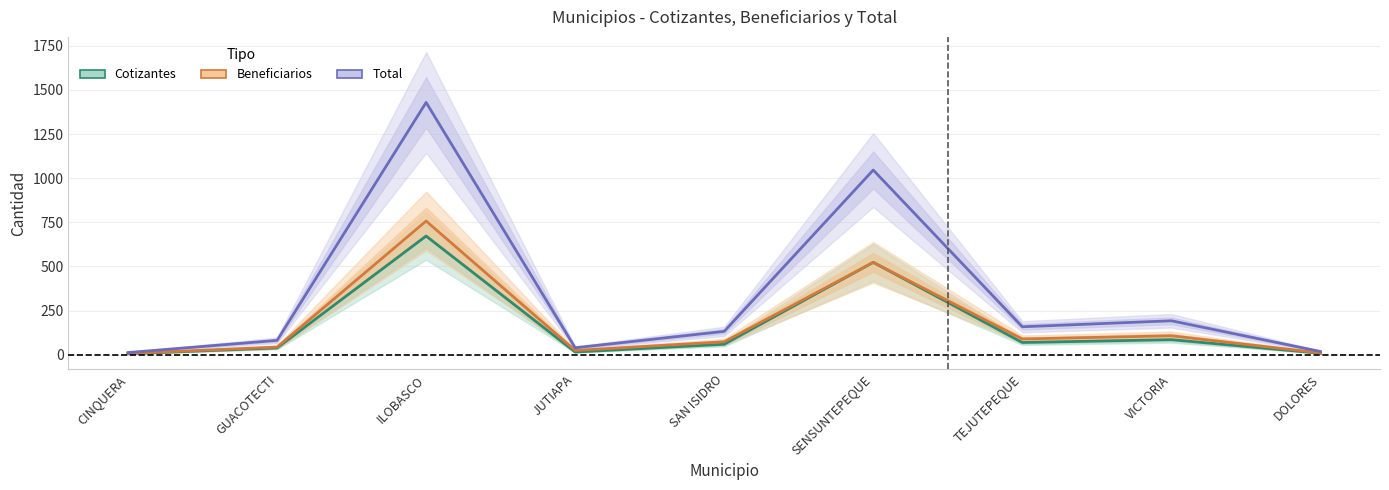

Does the chart have visible grid lines?

Yes